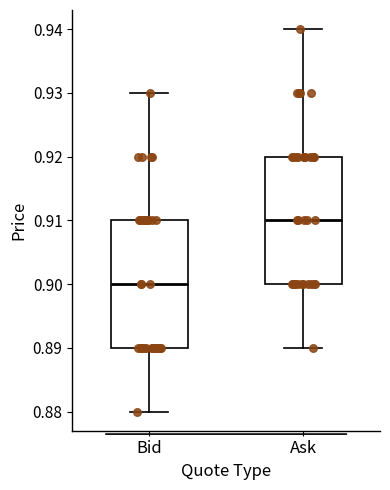

Where is the lower edge of the box for Bid on the y-axis? The values are not printed on the chart, so give them approximately, as read against the axis.

0.89